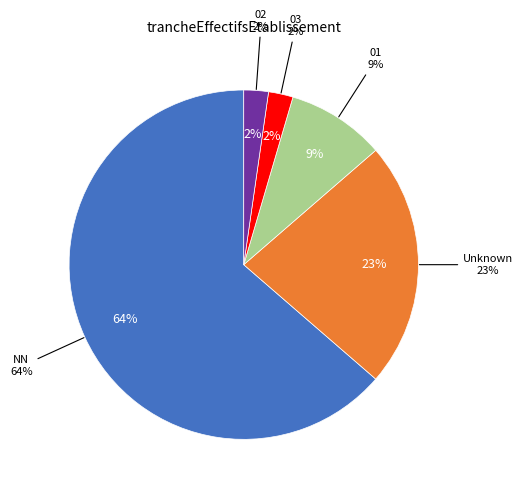

Do 01 and 02 together represent more than half of the pie?

No